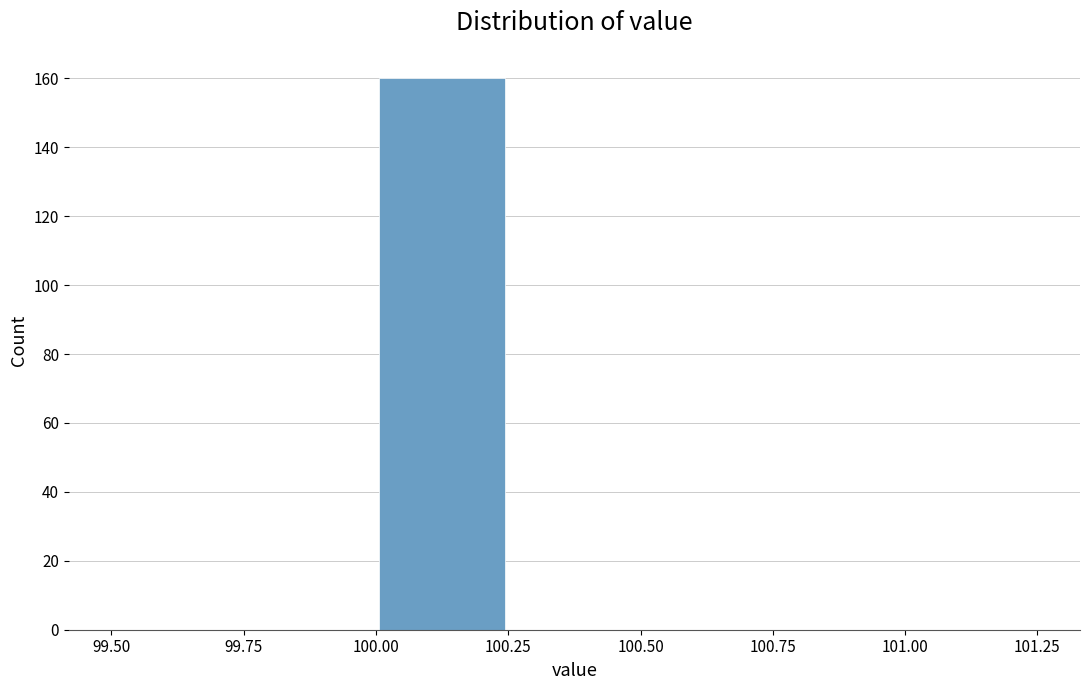

What is the height of the bar covering 100.00 to 100.25 on the x-axis? The values are not printed on the chart, so give them approximately, as read against the axis.

160